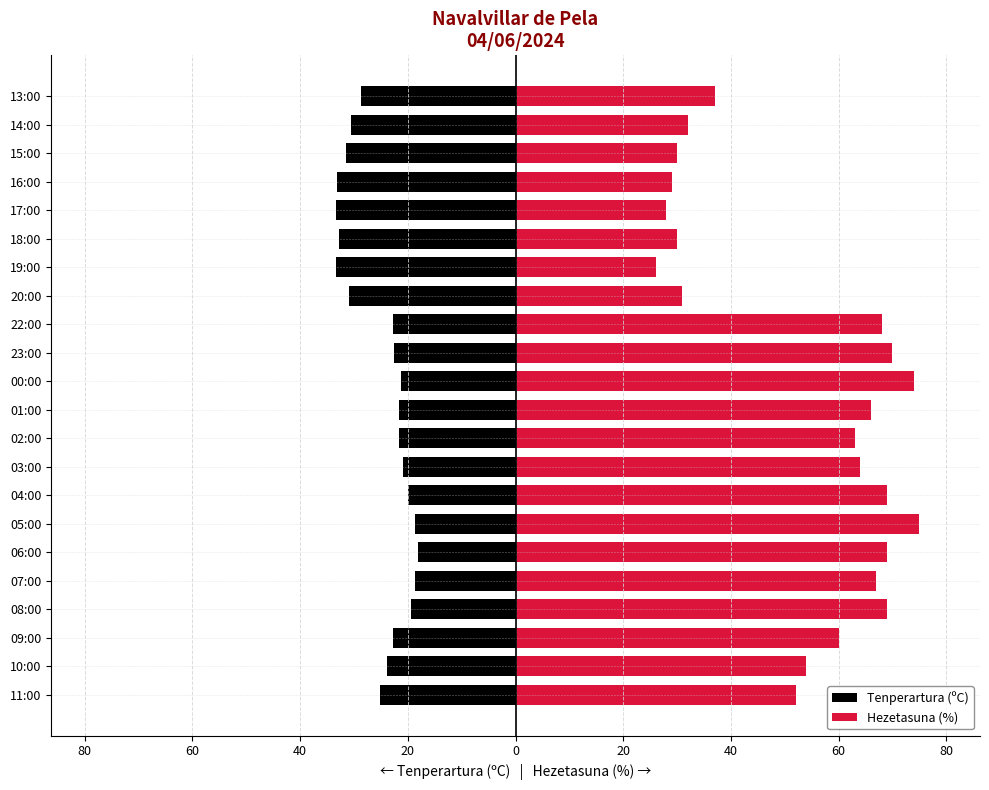

Rank the series by their maximum value, from highest to lowest.

Hezetasuna (%), Tenperartura (ºC)